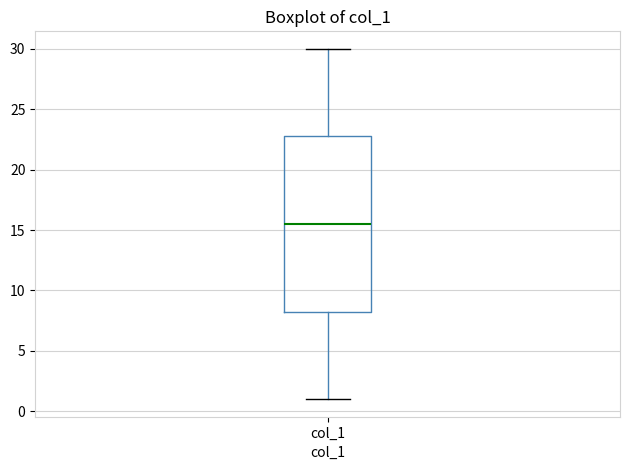

Where is the upper edge of the box for col_1 on the y-axis? The values are not printed on the chart, so give them approximately, as read against the axis.

23.0